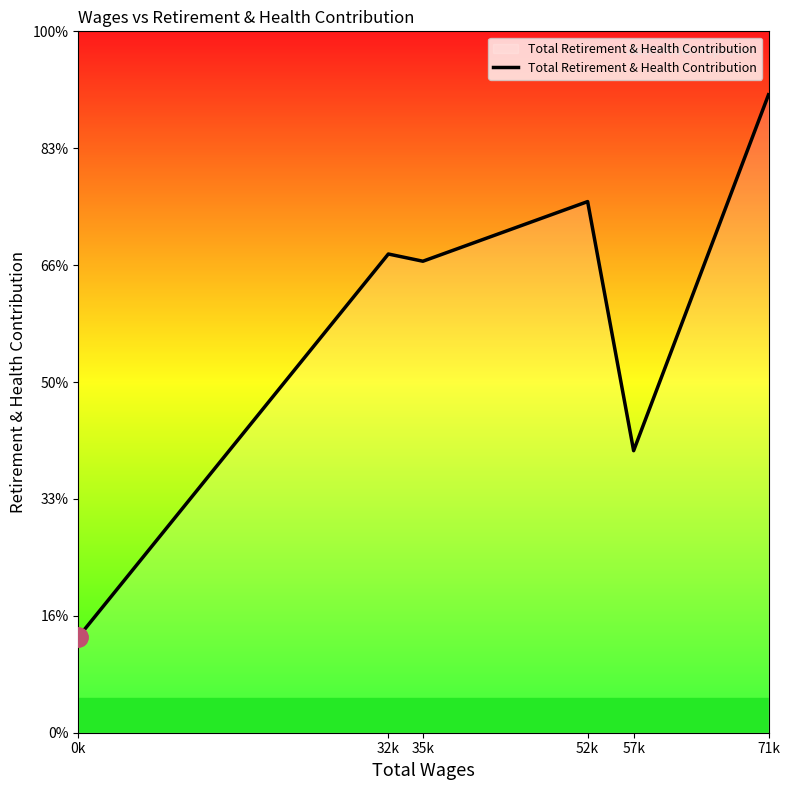

At which label does the data first exceed 20476?

52k